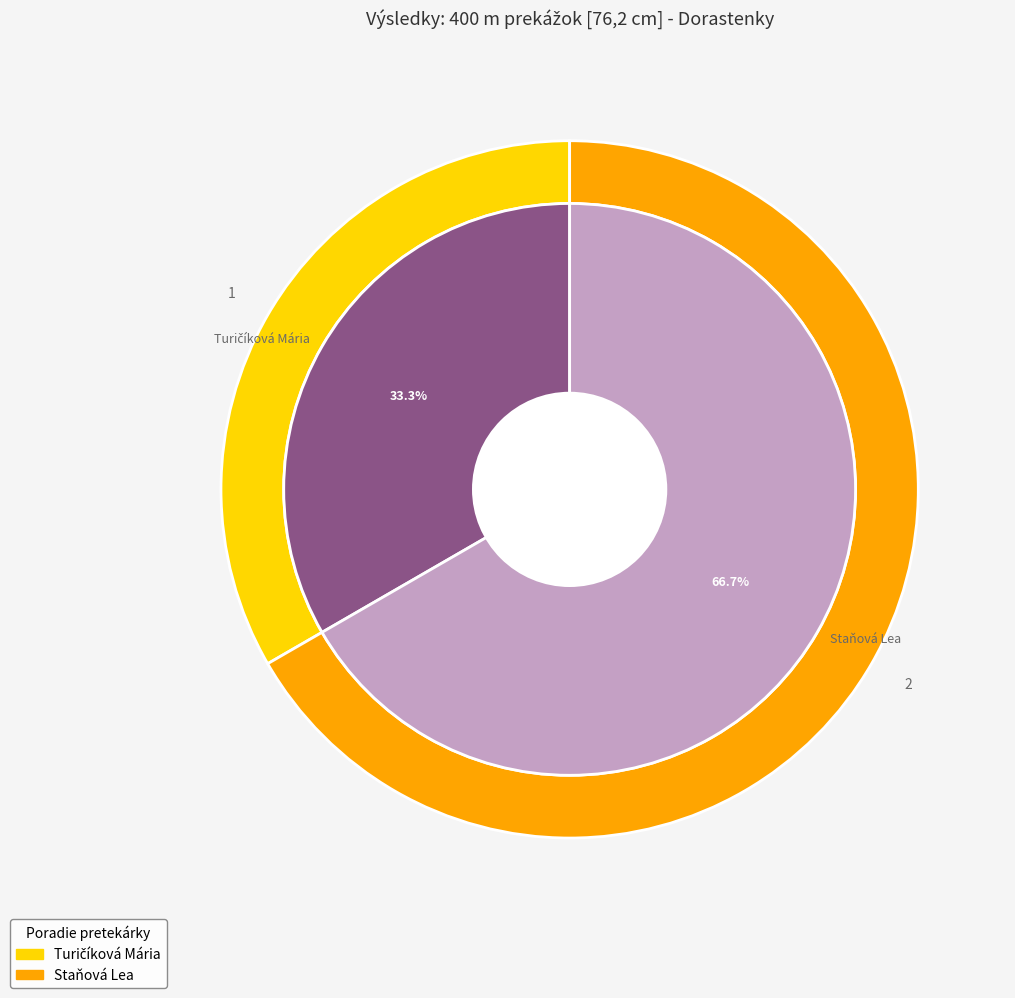

Rank the categories by value from lowest to highest.

Turičíková Mária, Staňová Lea